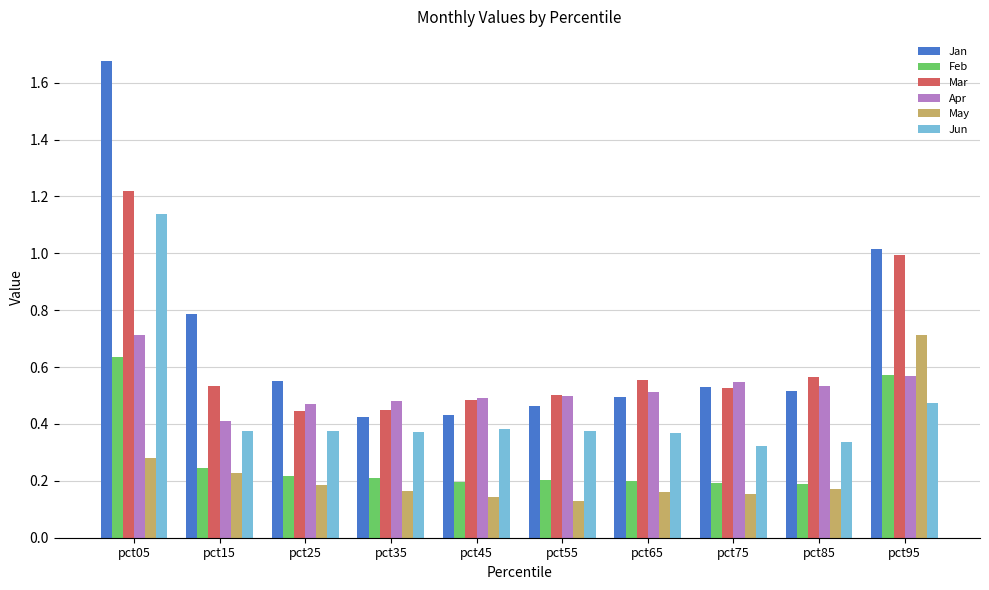

How many bars are there in each group?

6